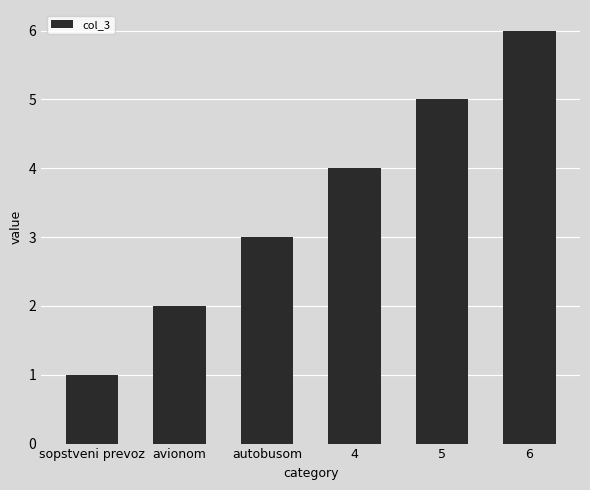

List the labels in order of value, largest first.

6, 5, 4, autobusom, avionom, sopstveni prevoz